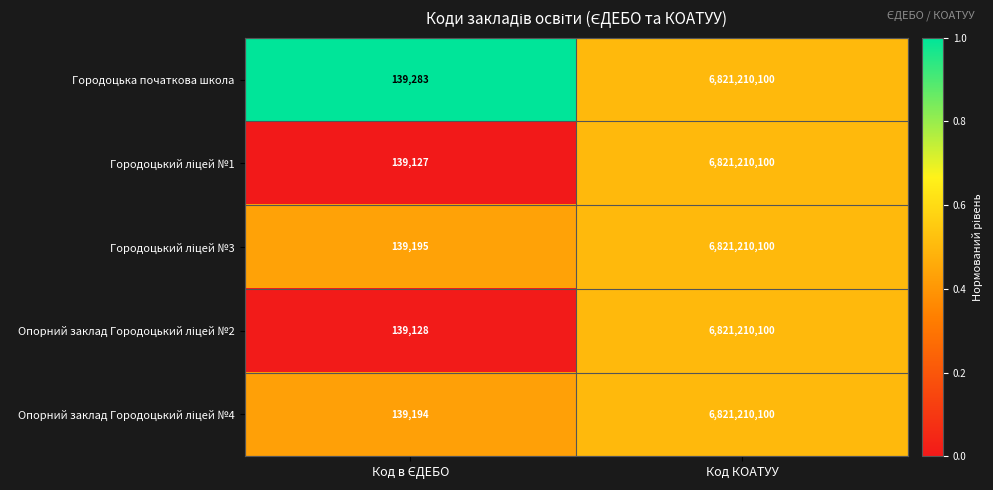

Which series has the largest total across all categories?

Городоцька початкова школа